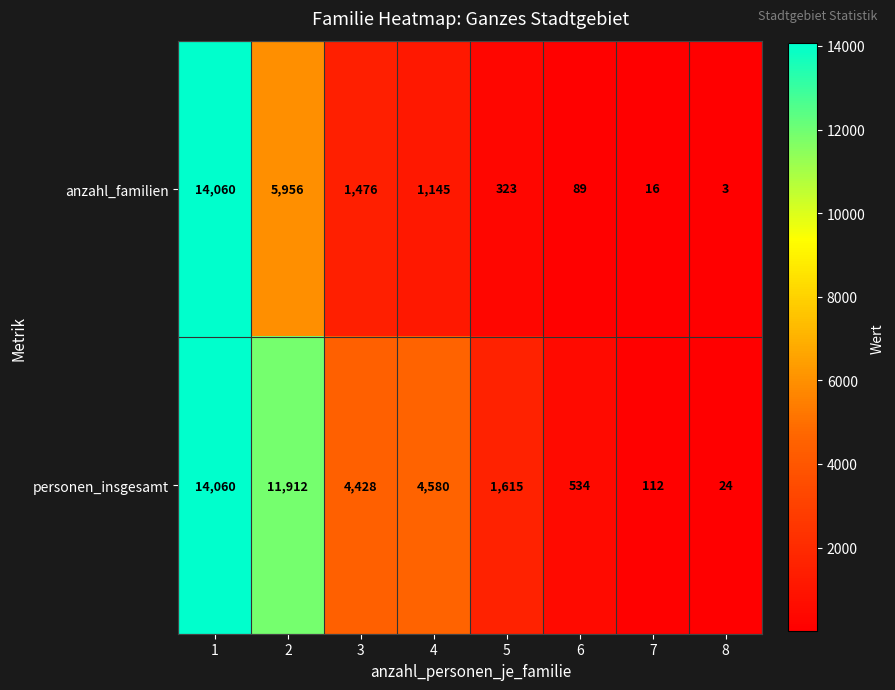

Reading left to right, extract all data points from this chart.

anzahl_familien: 14060	5956	1476	1145	323	89	16	3
personen_insgesamt: 14060	11912	4428	4580	1615	534	112	24